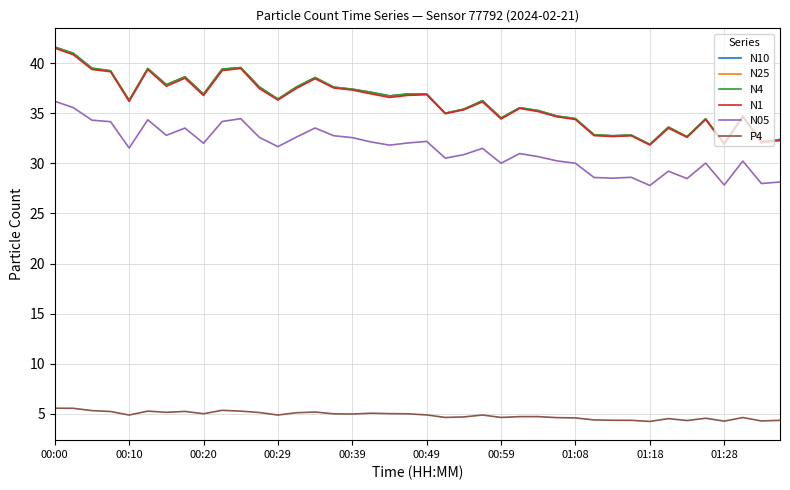

True or false: N1 and P4 intersect in this chart.

False